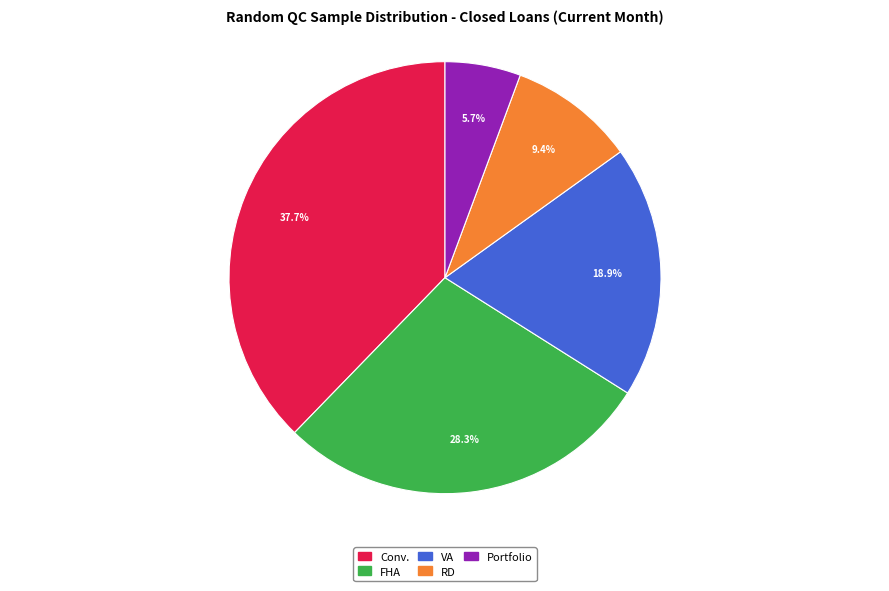

What is the total percentage of Conv. and VA?

56.6%